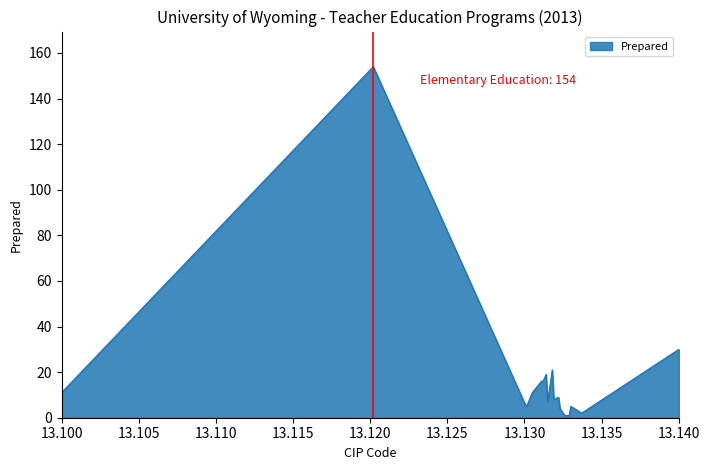

What is the greatest value displayed?

154